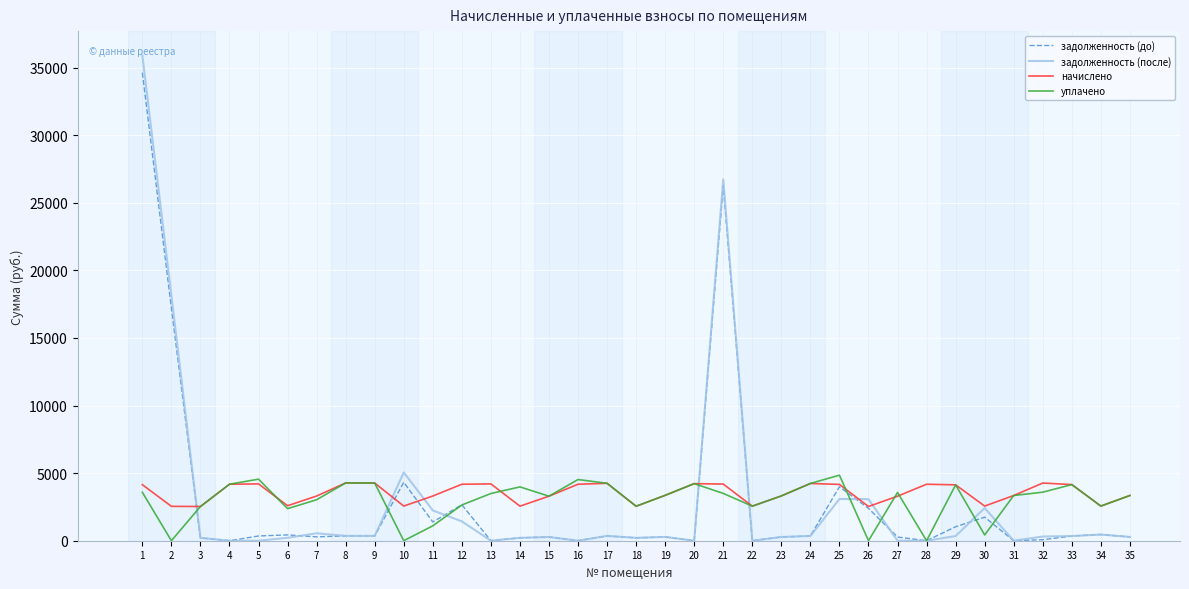

What is the difference between the highest and lowest values at 11?

2204.8